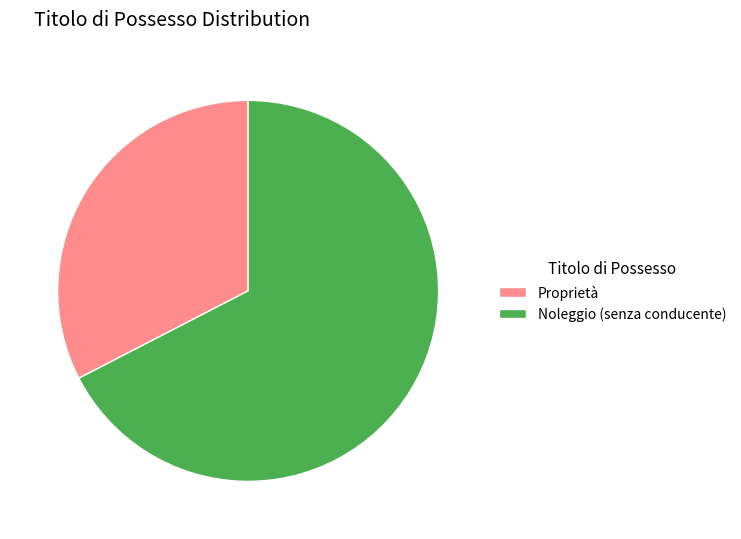

Which category has the smallest portion of the pie?

Proprietà